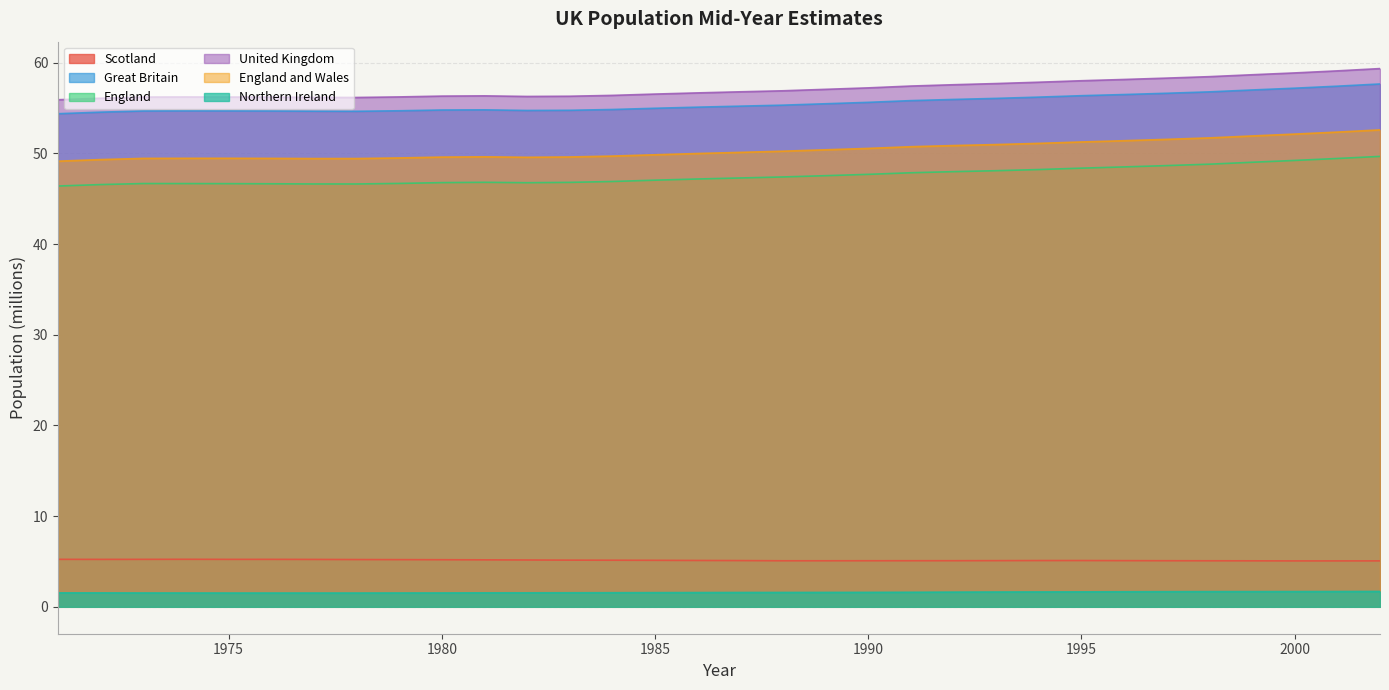

What is the difference between the highest and lowest values at 1975?

54.7